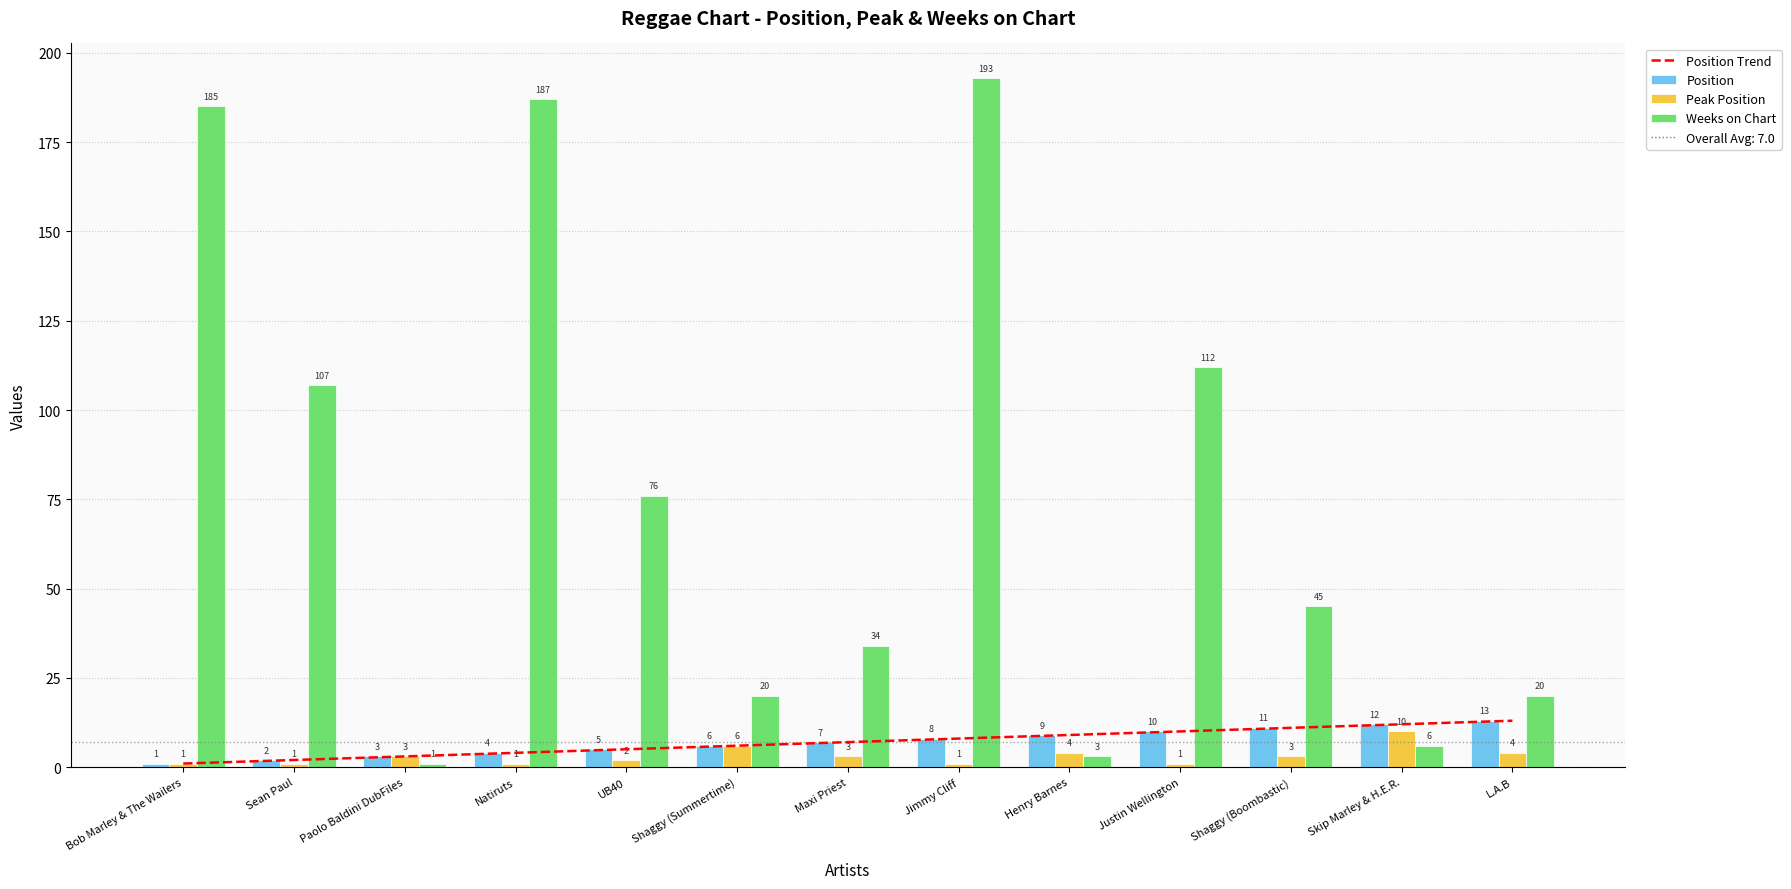

What is the label of the 1st bar from the right?

L.A.B